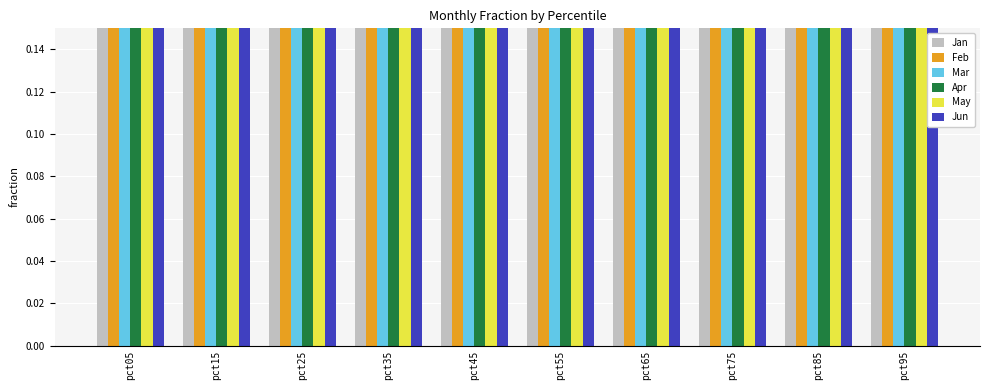

What is the average value of the Feb series?

0.8